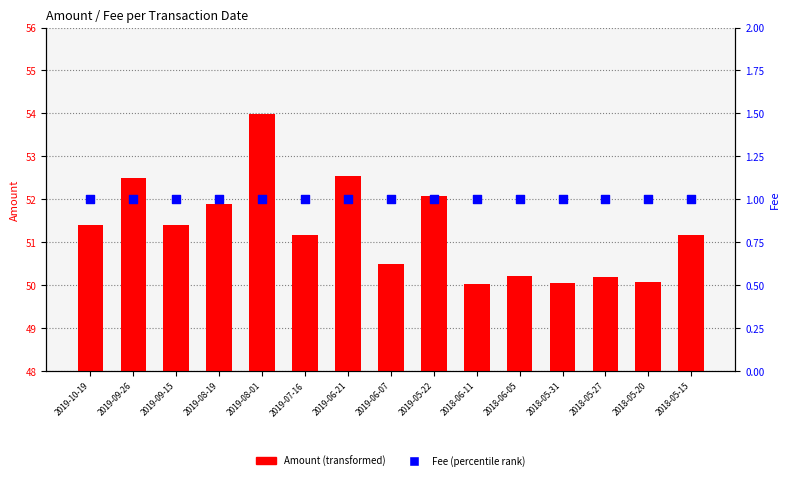

What are all the series names shown in the legend?

Amount, Fee